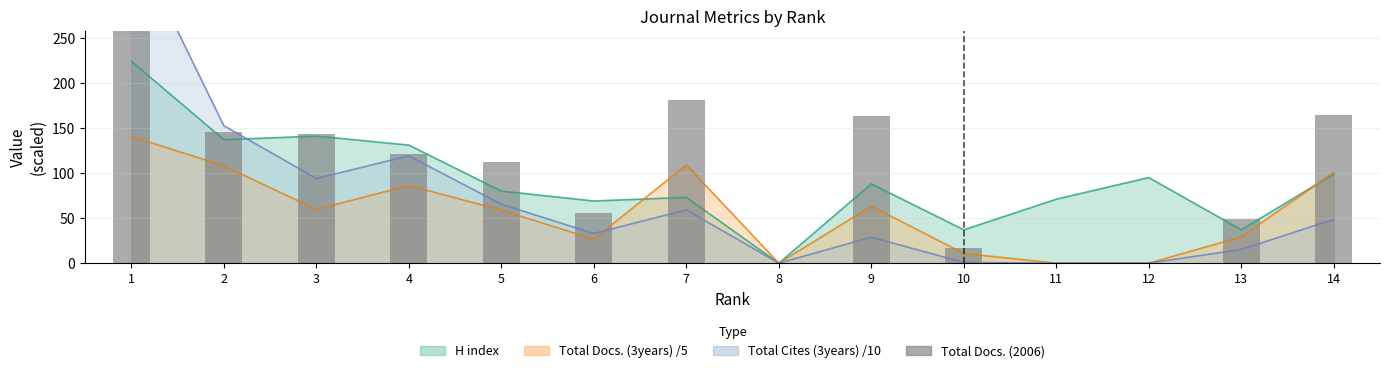

Where is the data nearest to the value 154?

2